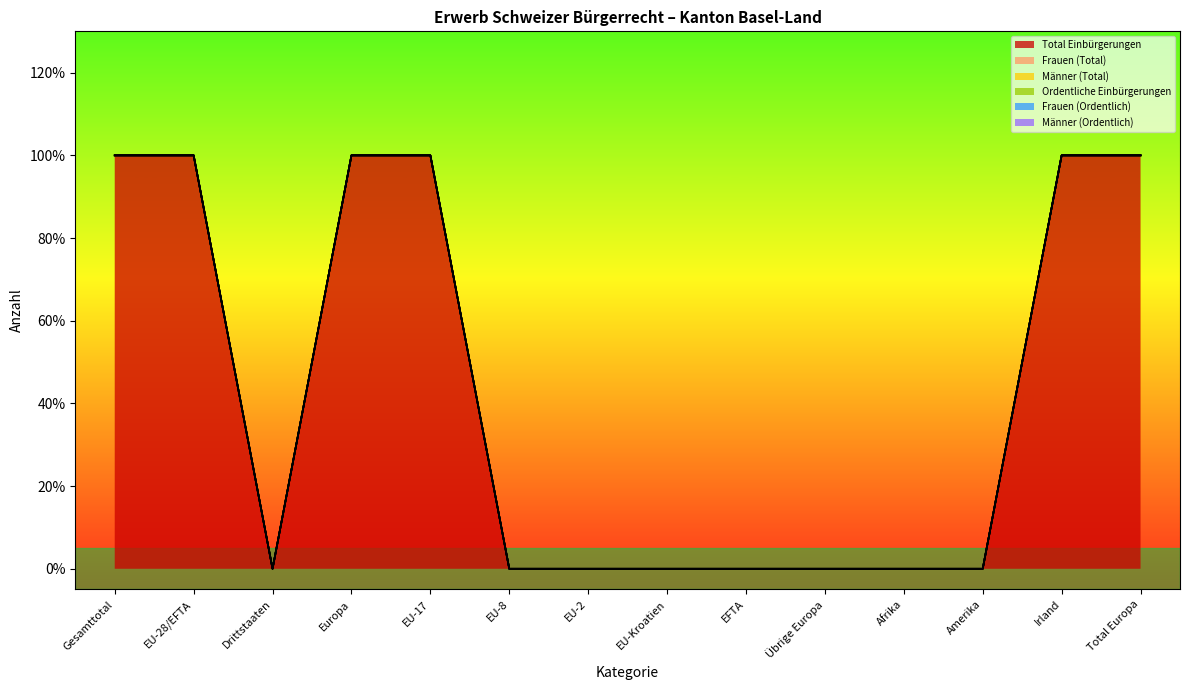

Which series has the widest spread of values?

Total Einbürgerungen